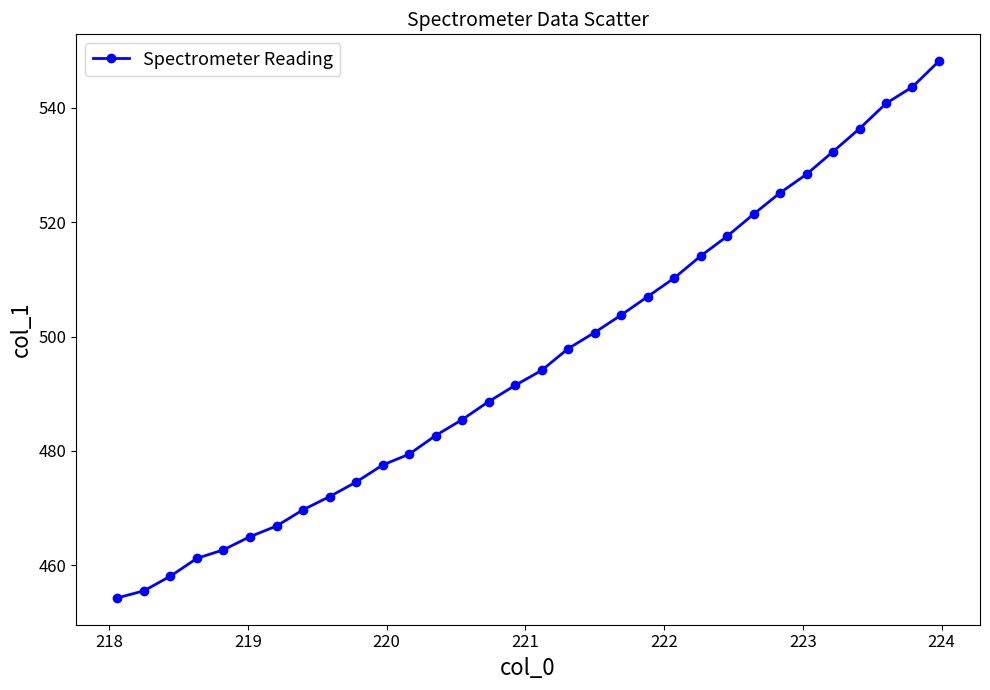

What is the value of the 11th point from the left?

477.5